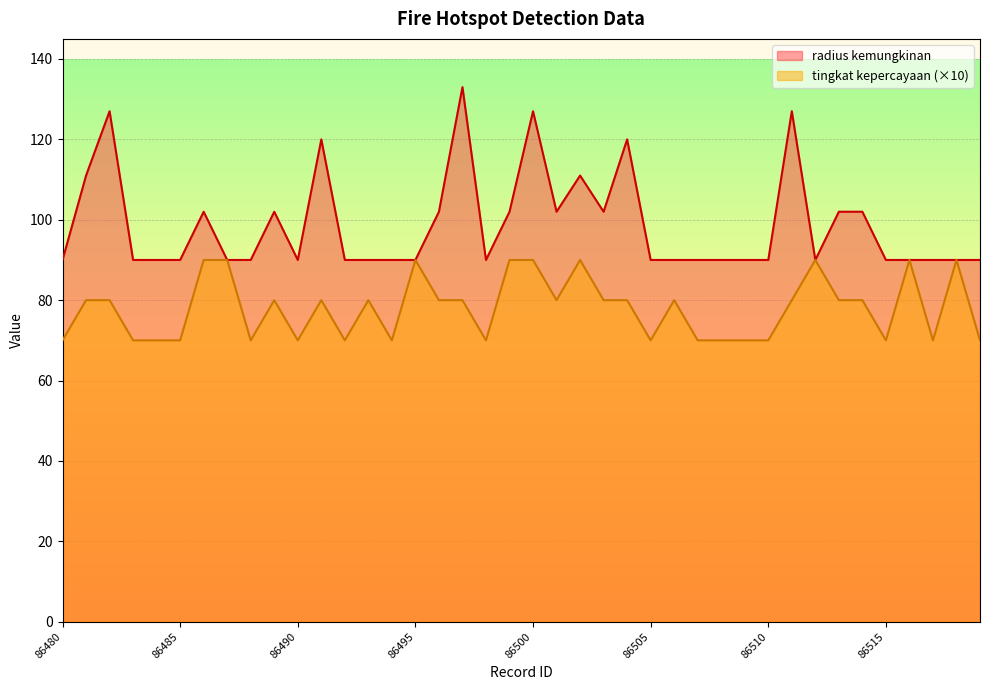

What are all the series names shown in the legend?

radius kemungkinan, tingkat kepercayaan (×10)